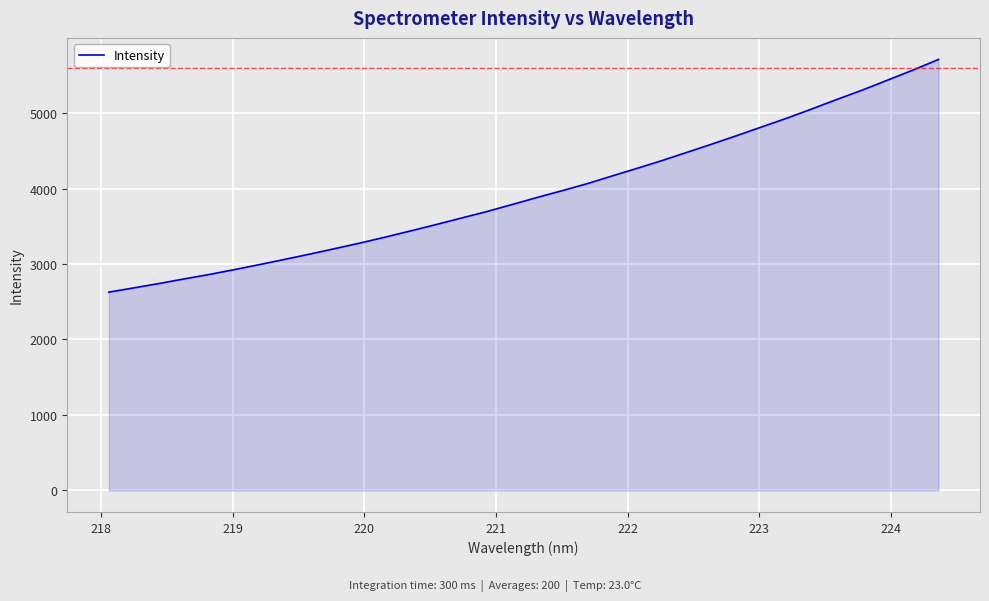

What is the maximum value shown in the chart?

5710.6